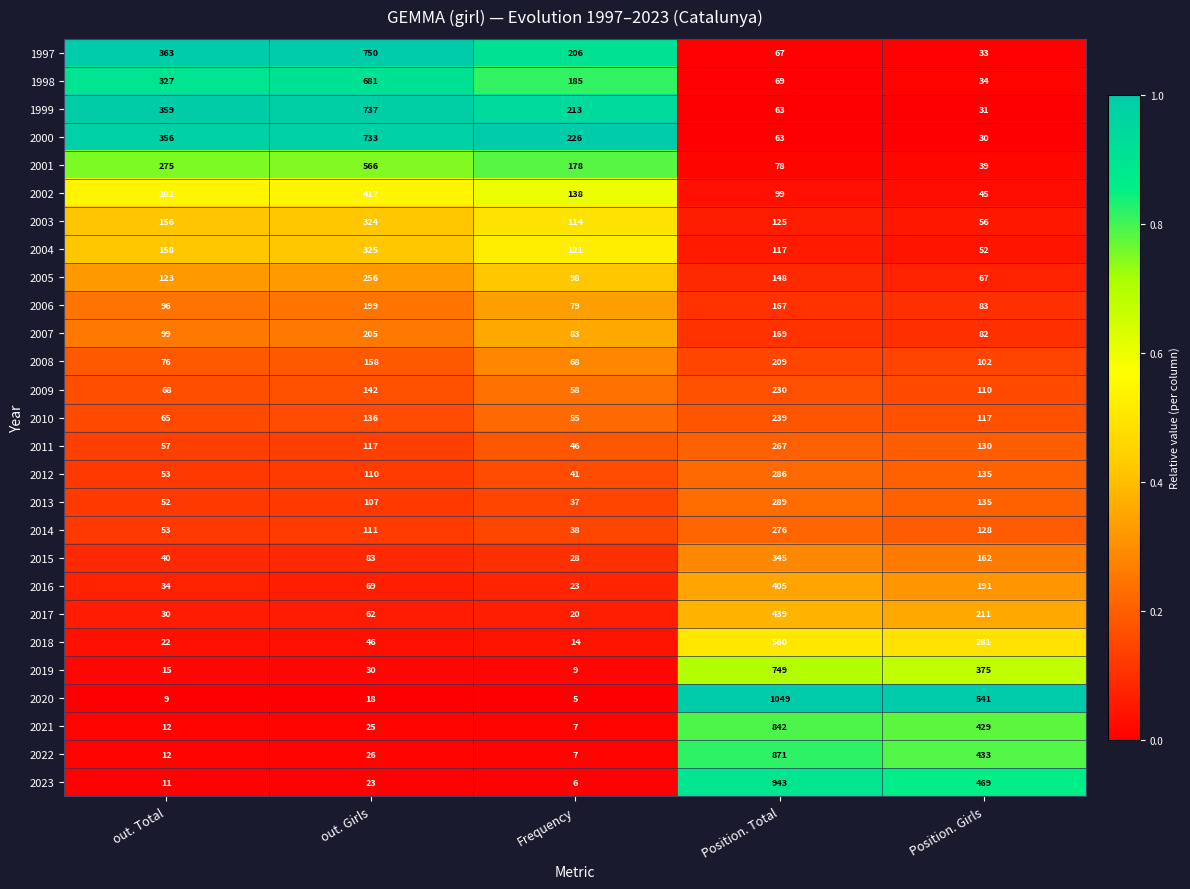

What is the average value of the 2007 series?

128